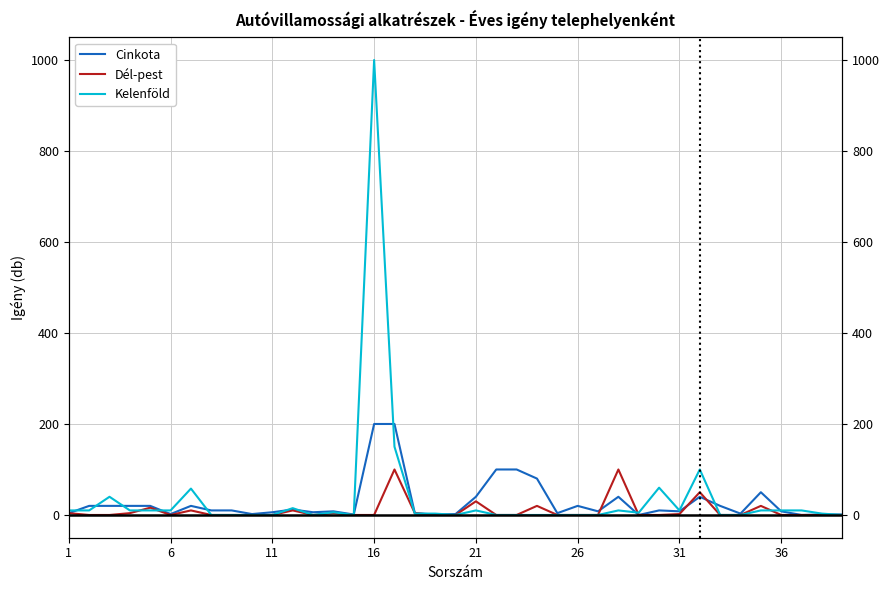

Does the chart have visible grid lines?

Yes